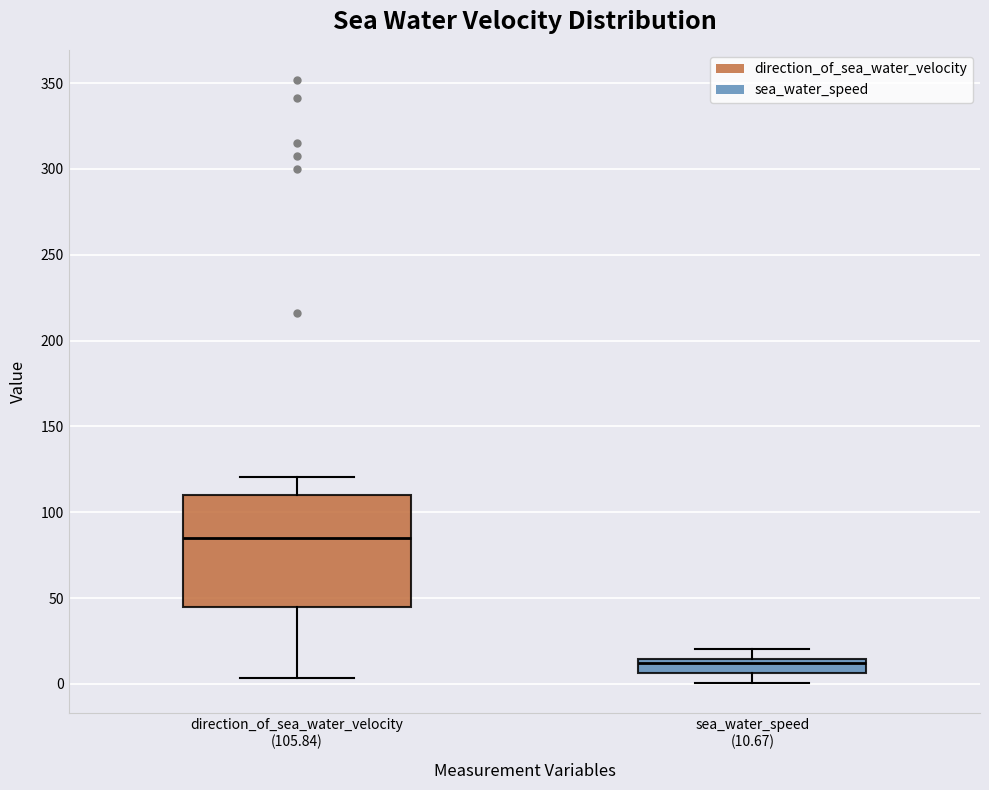

Where is the lower edge of the box for direction_of_sea_water_velocity (105.84) on the y-axis? The values are not printed on the chart, so give them approximately, as read against the axis.

45